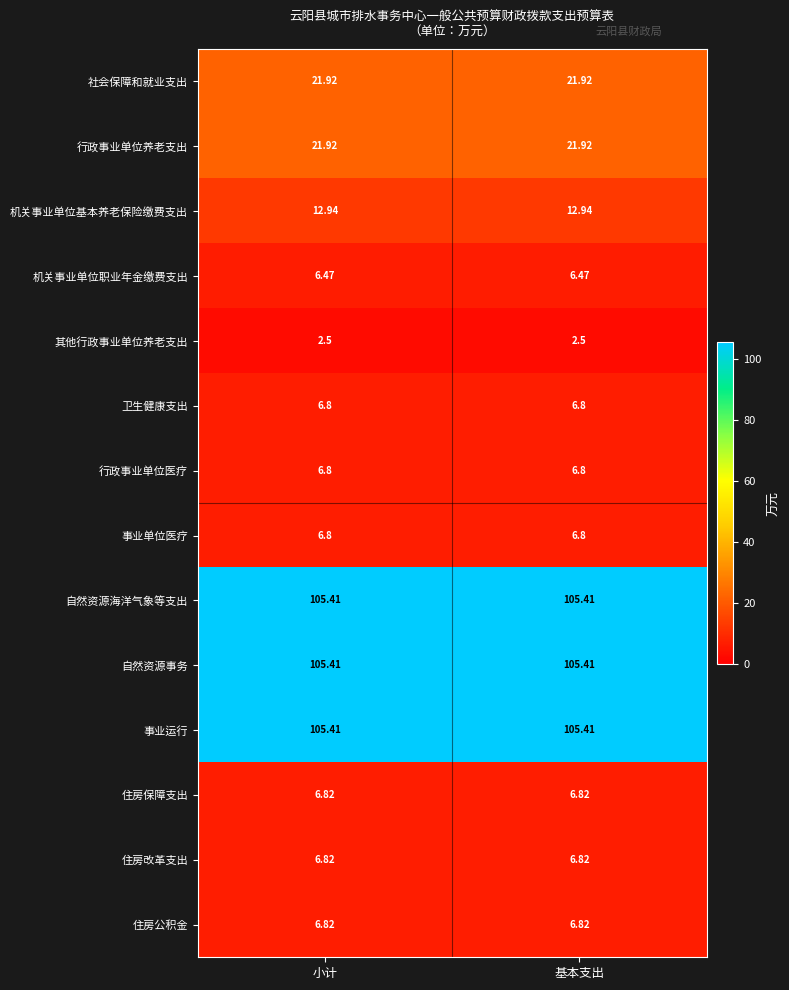

Is the value of 住房公积金 at 基本支出 greater than the value of 行政事业单位养老支出 at 小计?

No